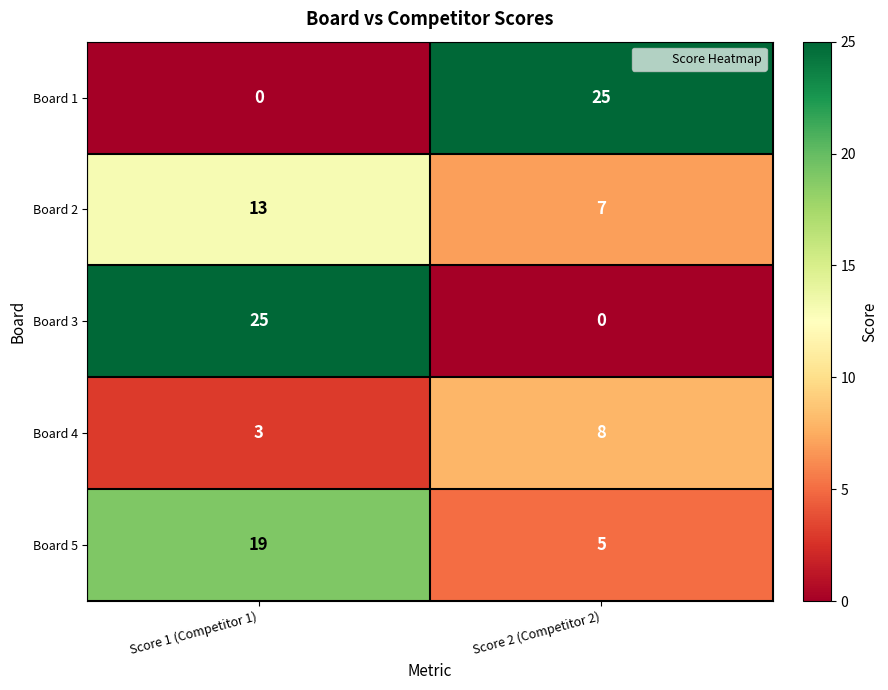

Rank the series at Score 1 (Competitor 1) from highest to lowest value.

Board 3, Board 5, Board 2, Board 4, Board 1